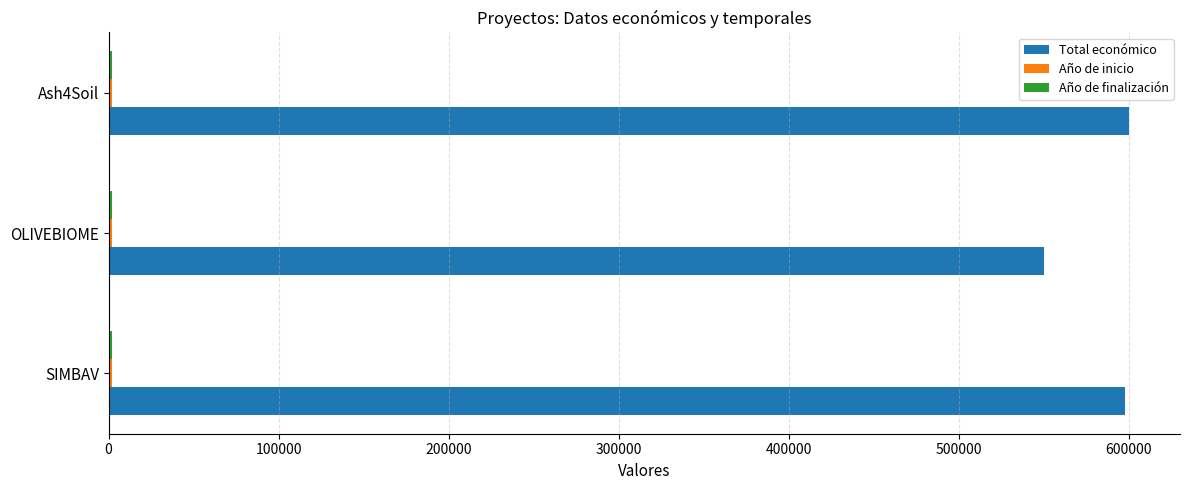

The Total económico series shows 793081 at OLIVEBIOME. True or false?

False